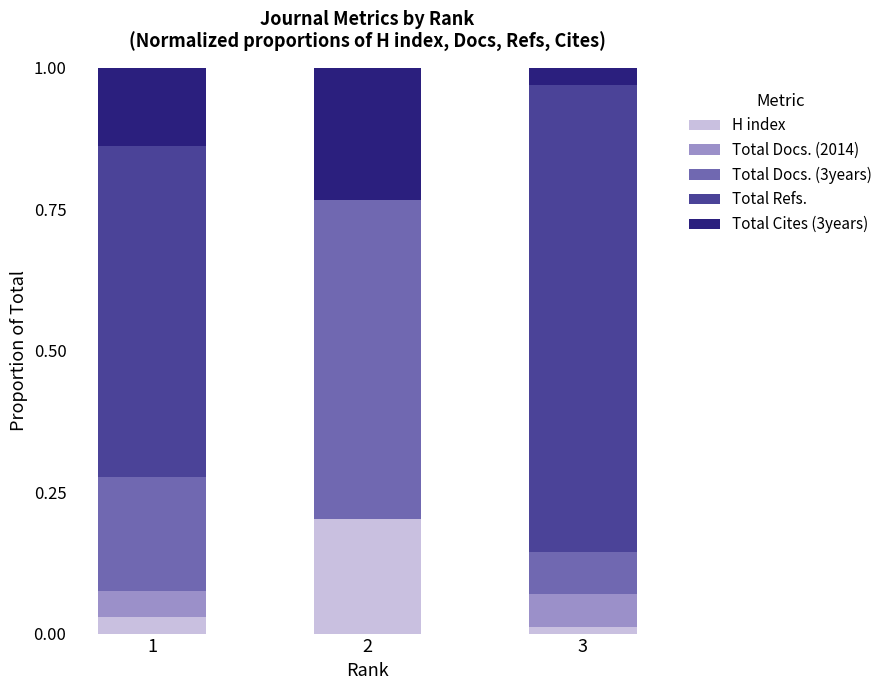

At 1, list the series in order from smallest to largest.

H index, Total Docs. (2014), Total Cites (3years), Total Docs. (3years), Total Refs.